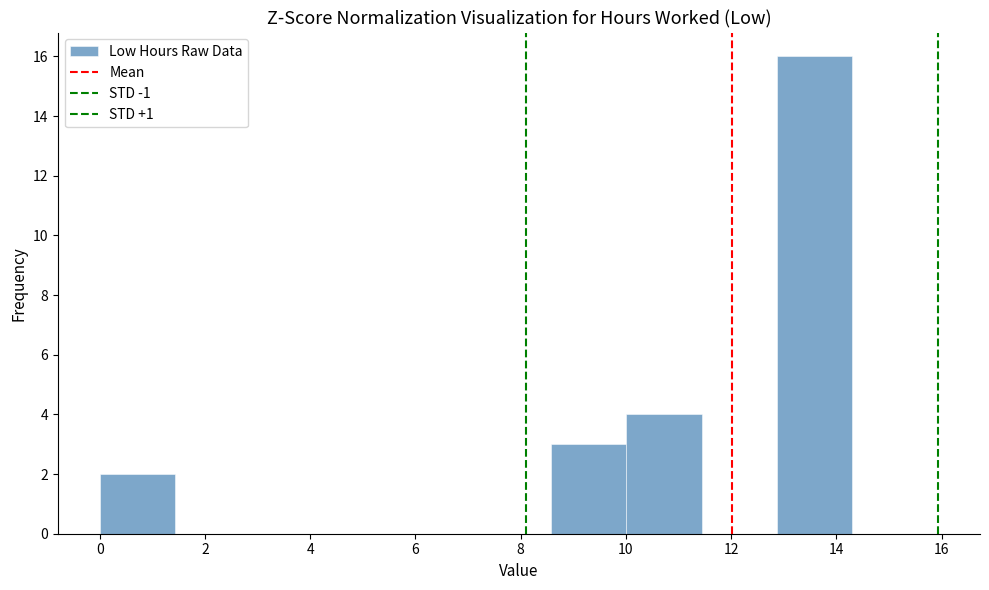

What is the height of the bar covering 12.8 to 14.4 on the x-axis? Neither the bar edges nor the heights are printed on the chart, so give them approximately, as read against the axes.

16